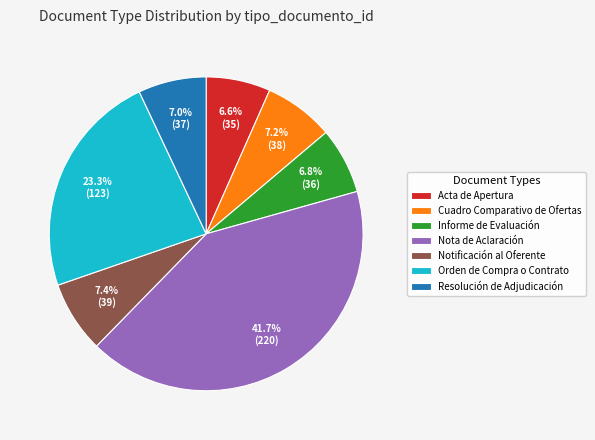

Approximately how many times larger is the value at Notificación al Oferente compared to Cuadro Comparativo de Ofertas?

1.0